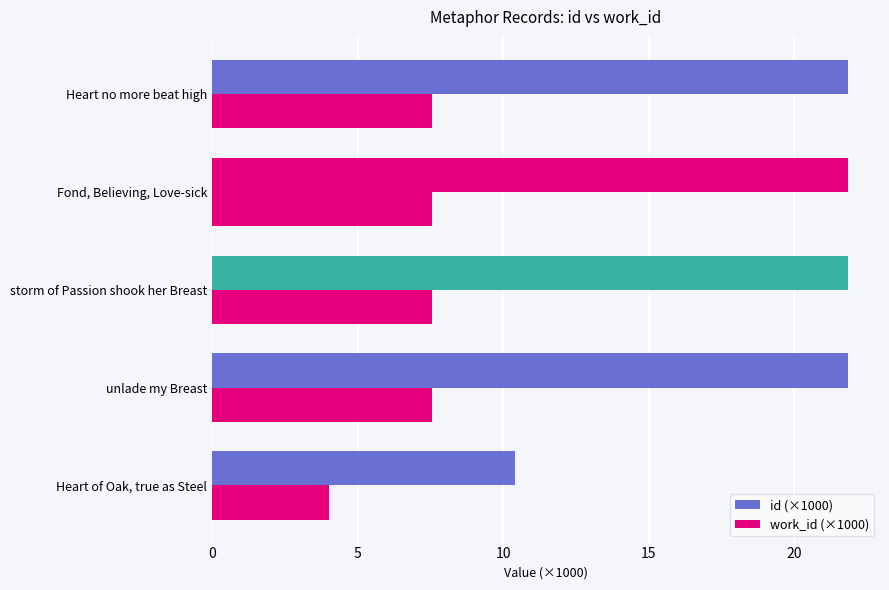

Count the number of data series in this chart.

2